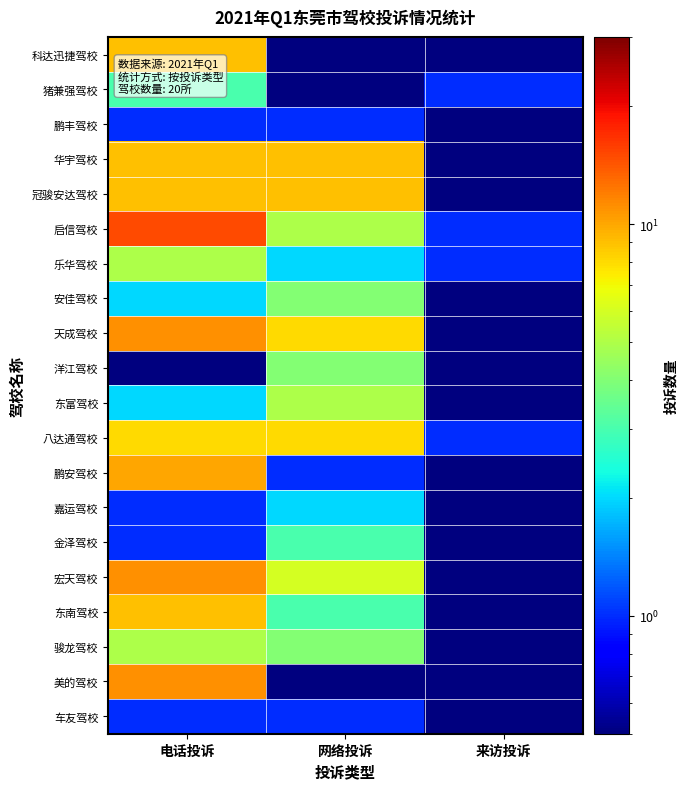

At which category is the sum across all series the highest?

电话投诉